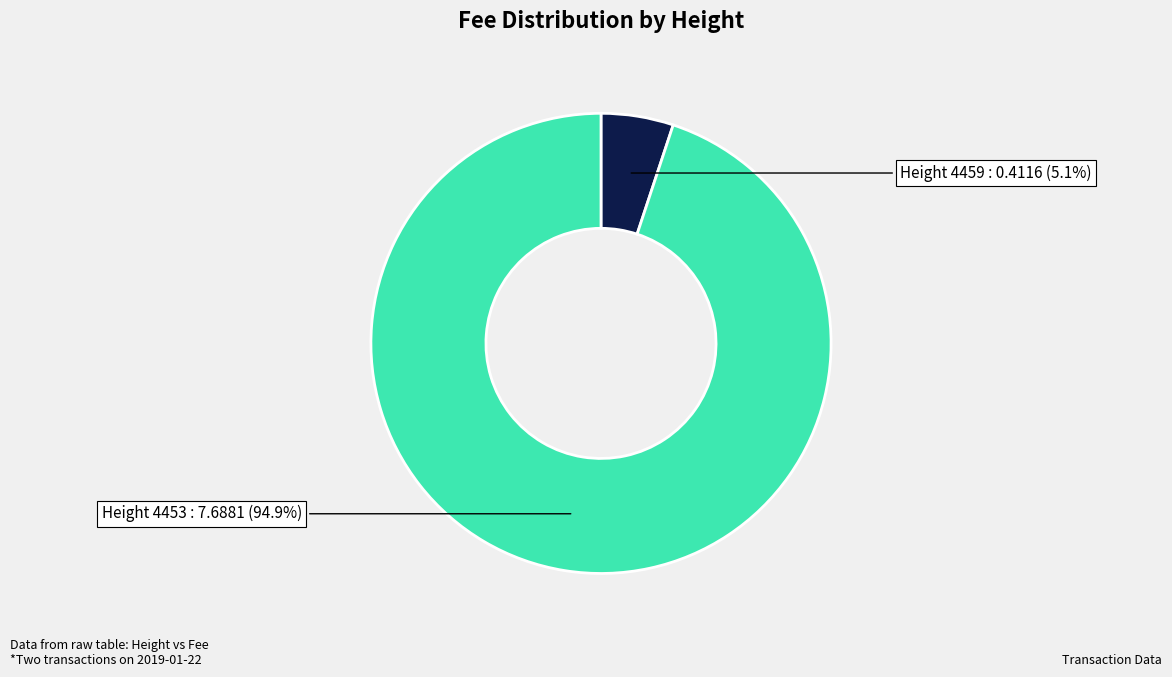

Is there a majority slice in this chart?

Yes